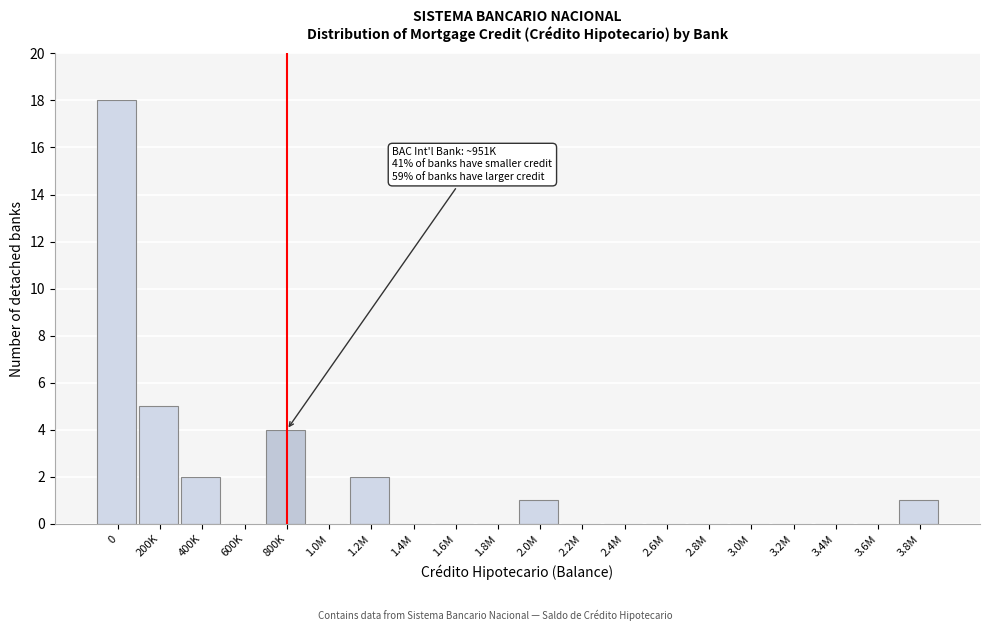

Reading left to right, extract all data points from this chart.

0=18	200K=5	400K=2	600K=0	800K=4	1.0M=0	1.2M=2	1.4M=0	1.6M=0	1.8M=0	2.0M=1	2.2M=0	2.4M=0	2.6M=0	2.8M=0	3.0M=0	3.2M=0	3.4M=0	3.6M=0	3.8M=1